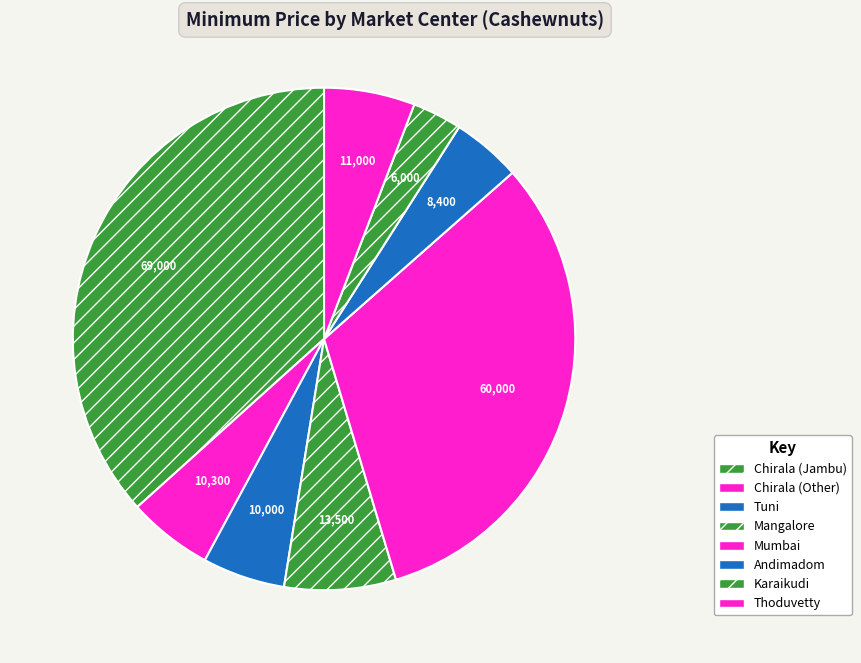

How many slices are in this pie chart?

8